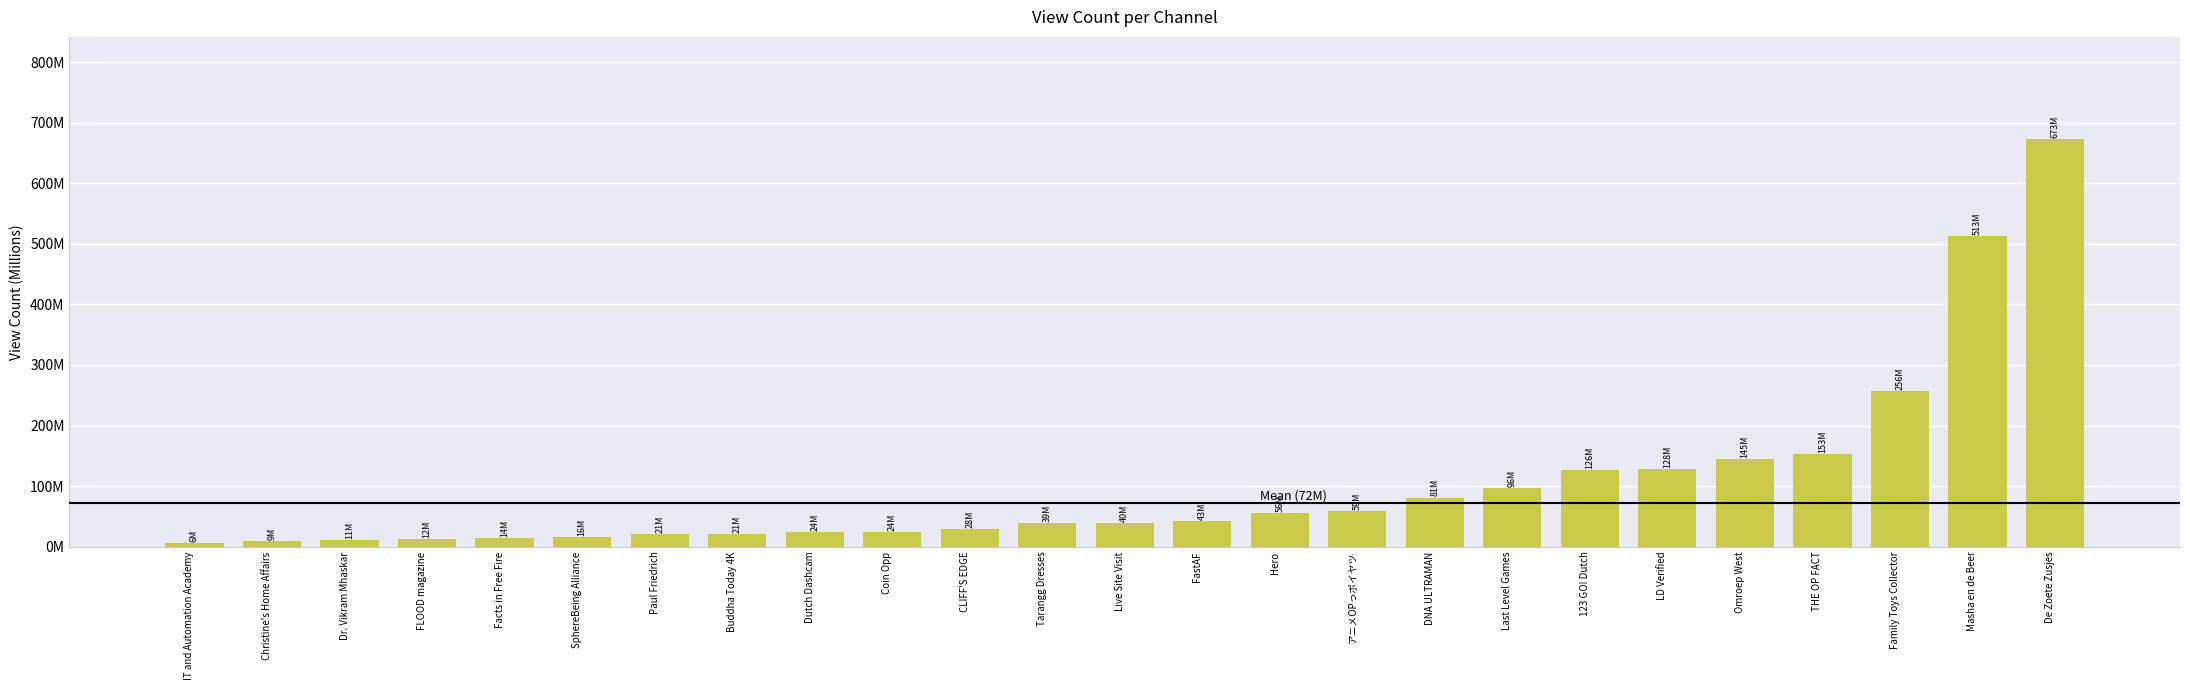

Does the chart contain any negative values?

No